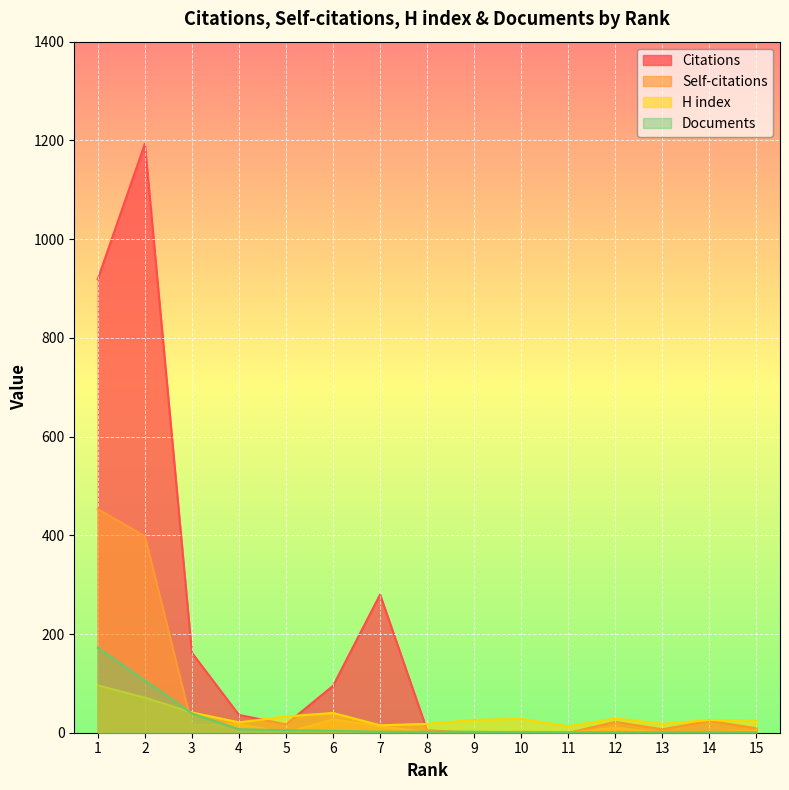

What is the value of the H index point at the 4th from the left?

21